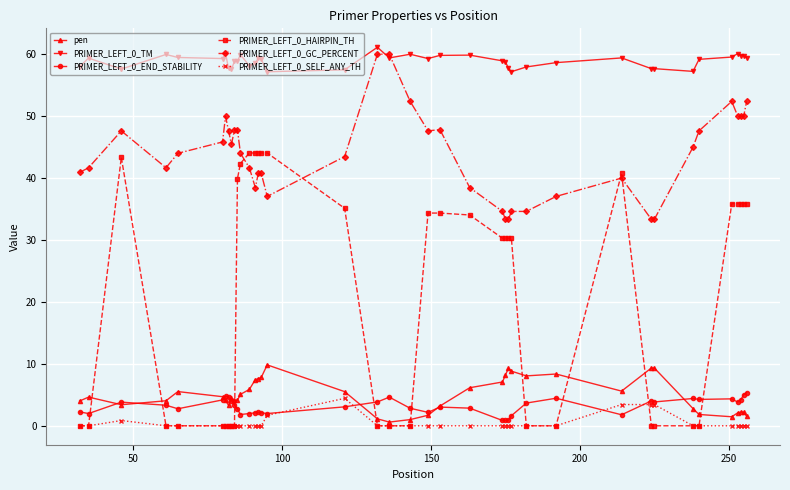

True or false: PRIMER_LEFT_0_HAIRPIN_TH has more than 0 points higher than both neighbors.

True